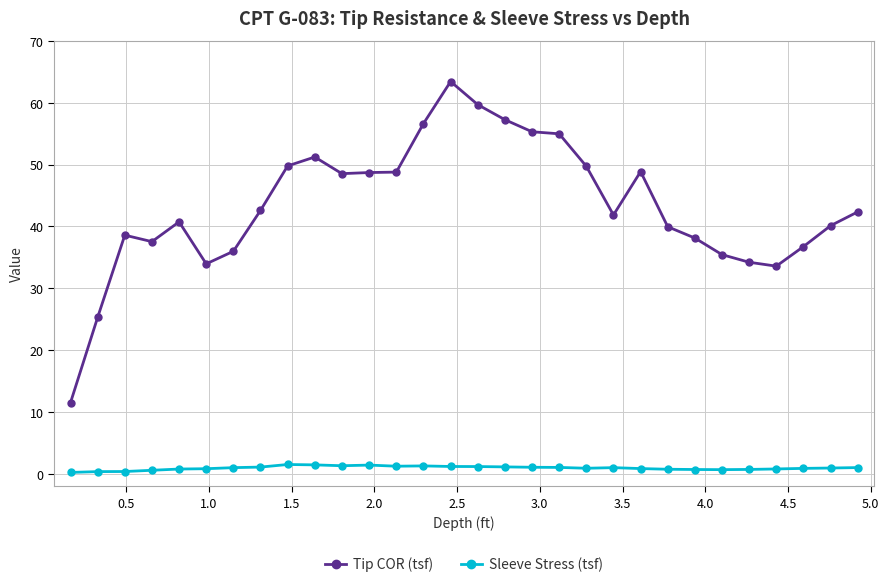

True or false: Tip COR (tsf) and Sleeve Stress (tsf) intersect in this chart.

False